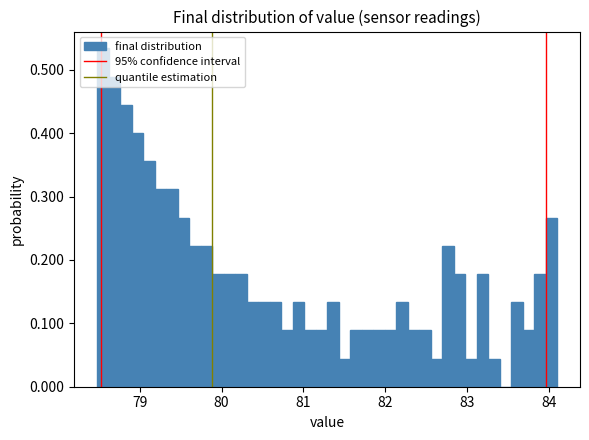

Around what value on the x-axis is the tallest bar? Give the approximate position of its centre, as read against the axis.

78.6